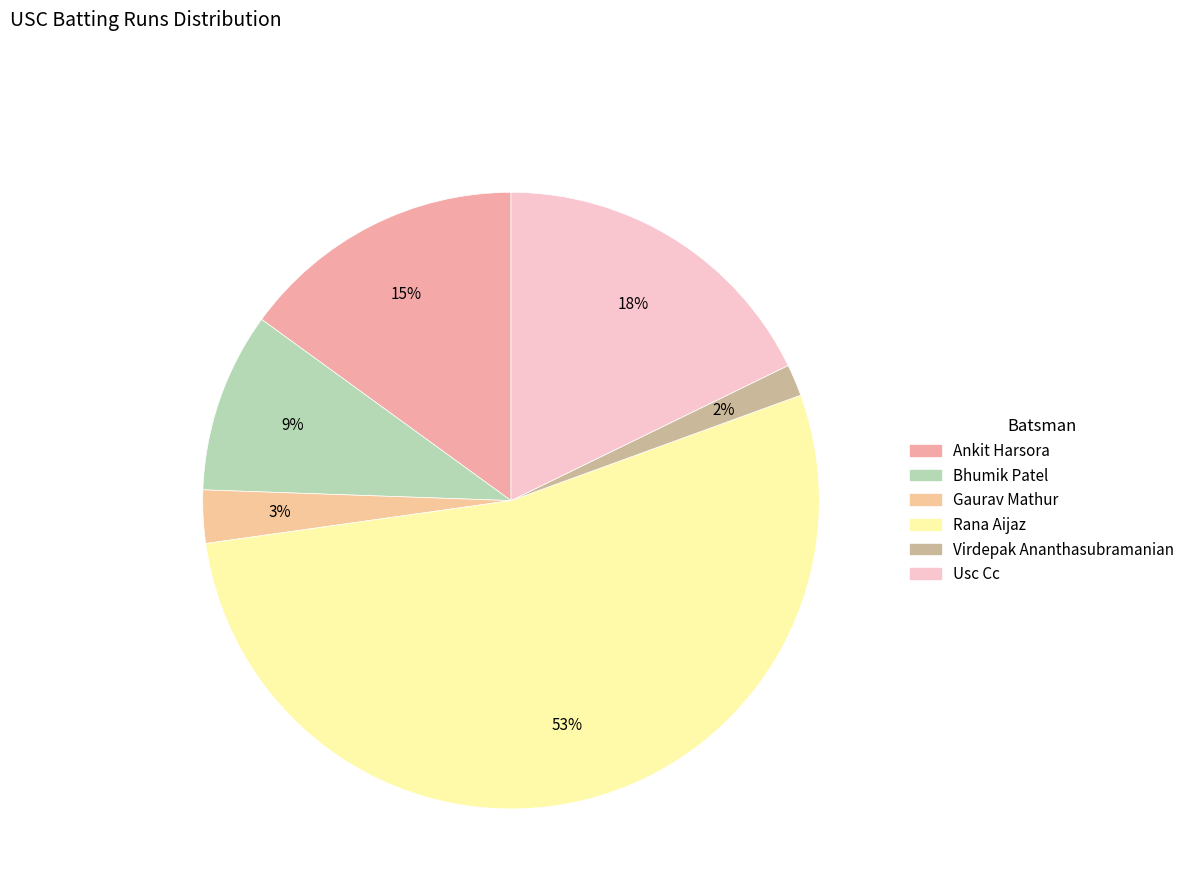

How many slices are in this pie chart?

6